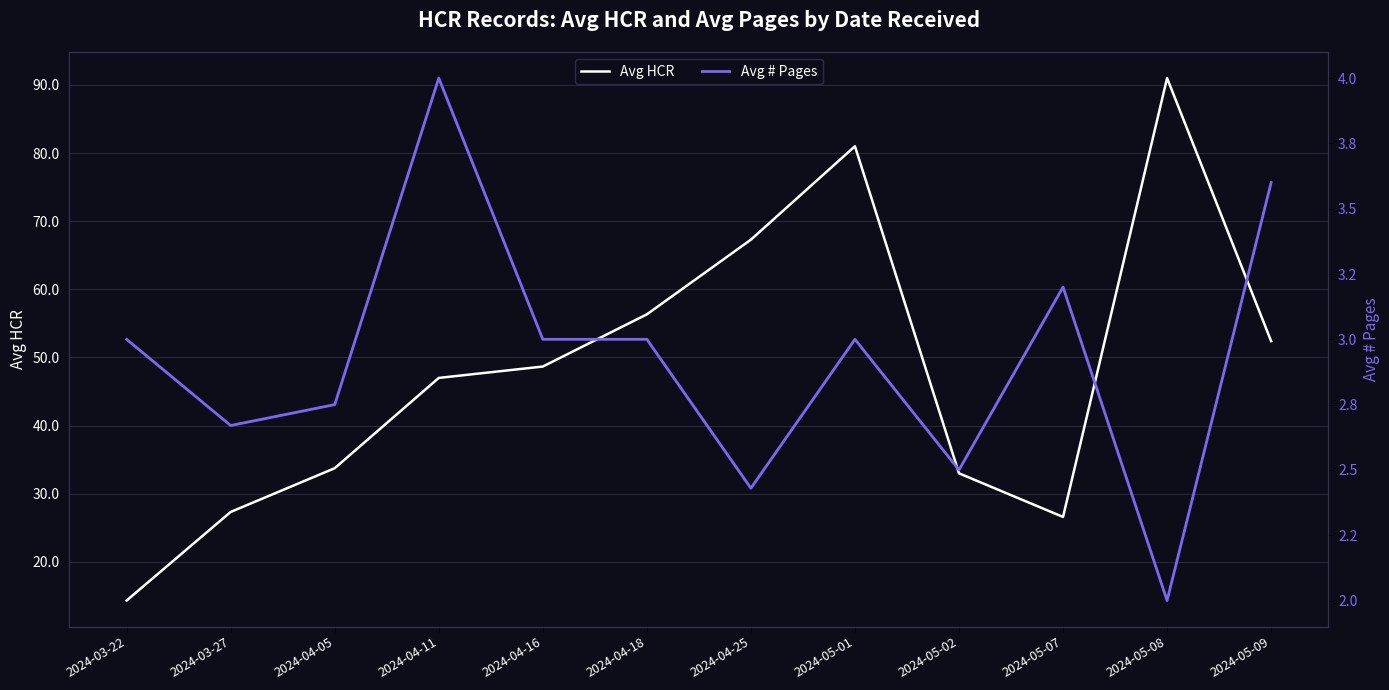

At which category does the chart reach its peak across all series?

2024-05-08